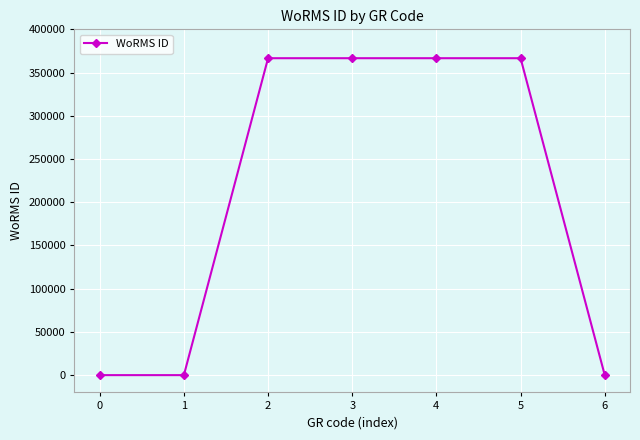

What is the average value?

209485